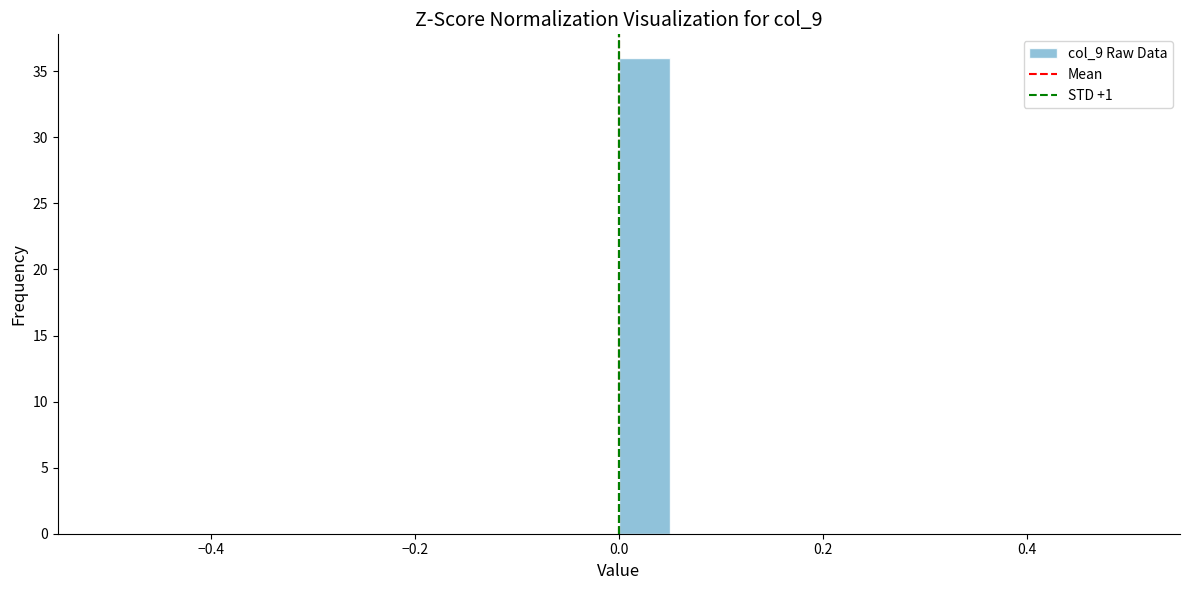

Around what value on the x-axis is the tallest bar? Give the approximate position of its centre, as read against the axis.

0.02